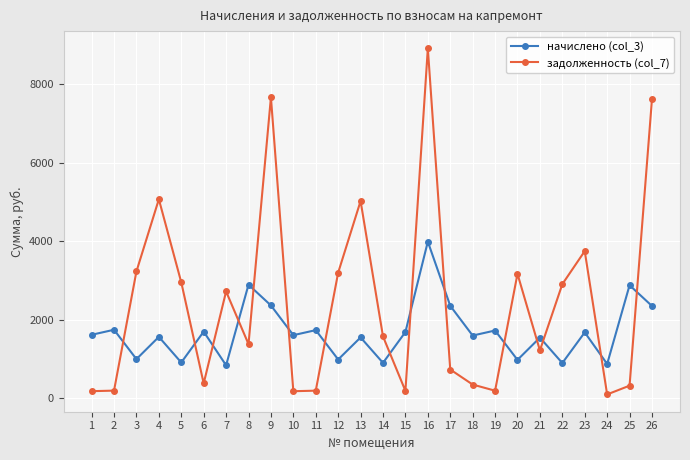

Which series has the largest total across all categories?

задолженность (col_7)